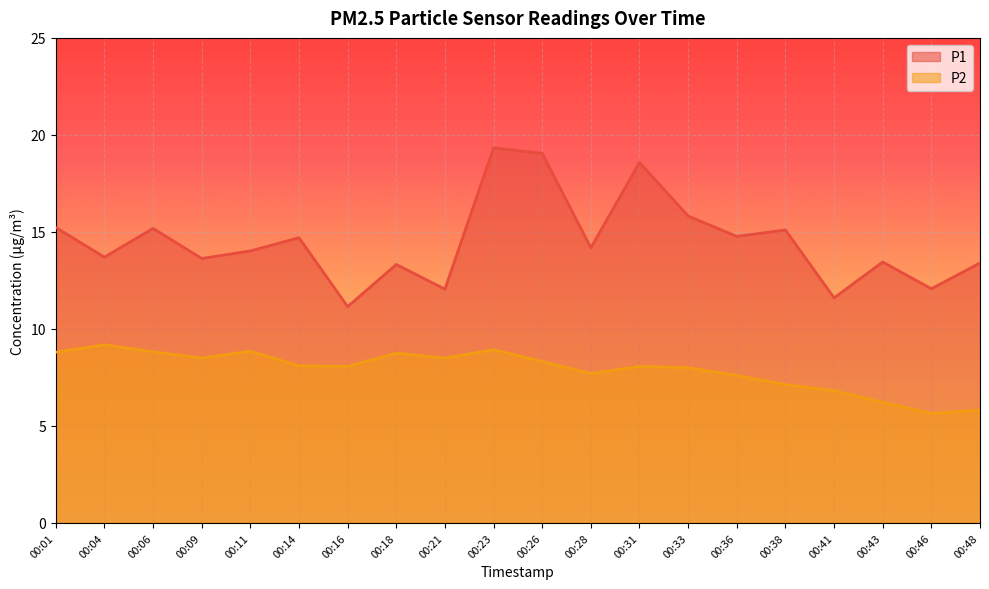

Between 00:43 and 00:18, which is larger?

00:43